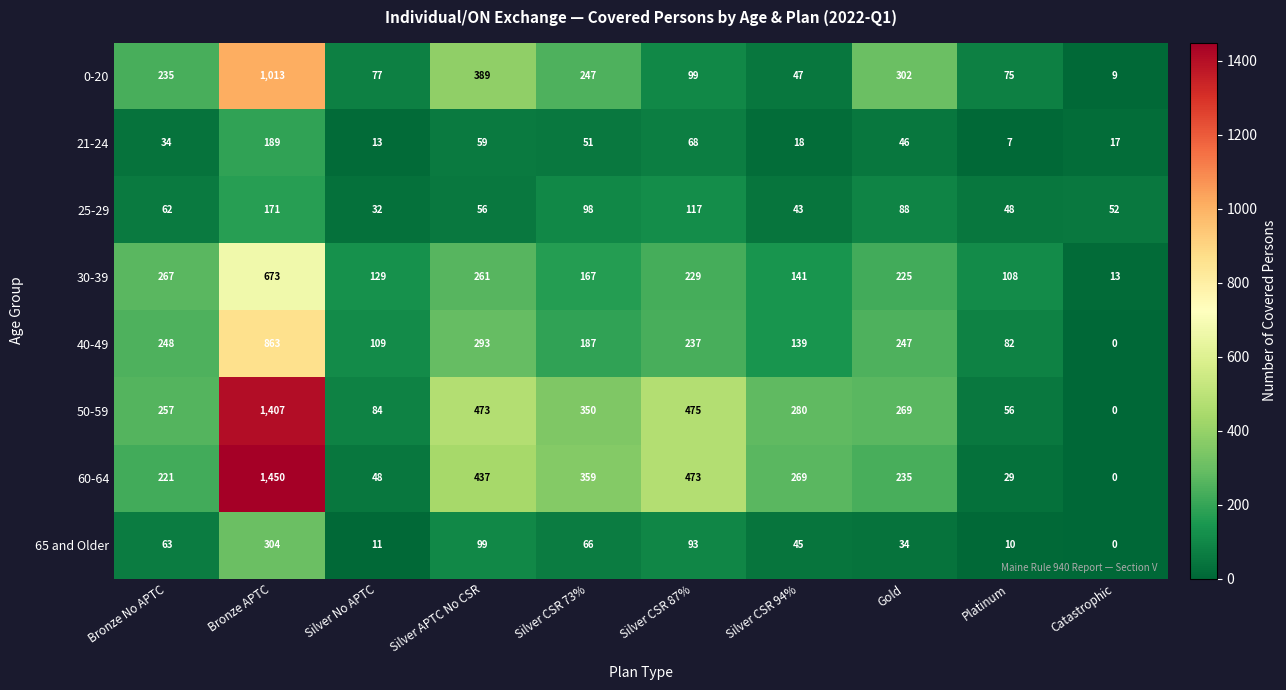

At which category does the chart reach its peak across all series?

Bronze APTC